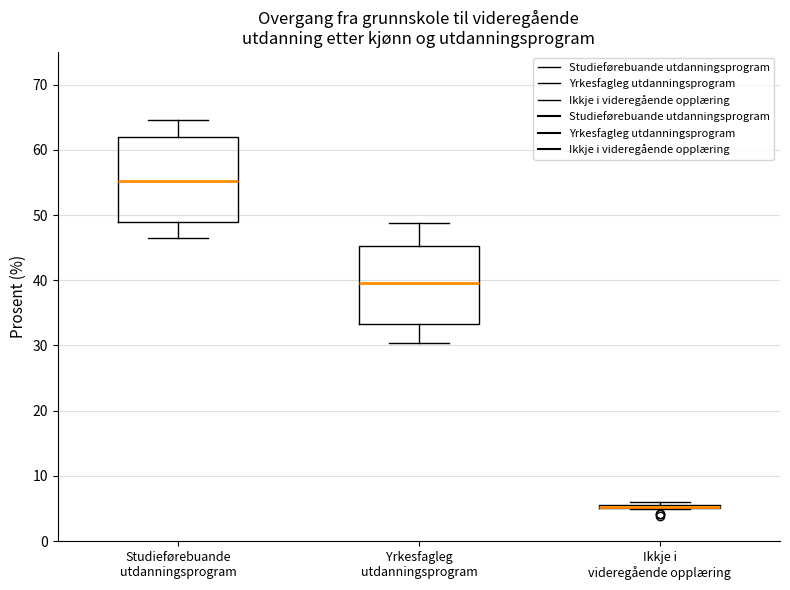

Where does the lower whisker of the box for Studieførebuande utdanningsprogram end on the y-axis? The values are not printed on the chart, so give them approximately, as read against the axis.

46